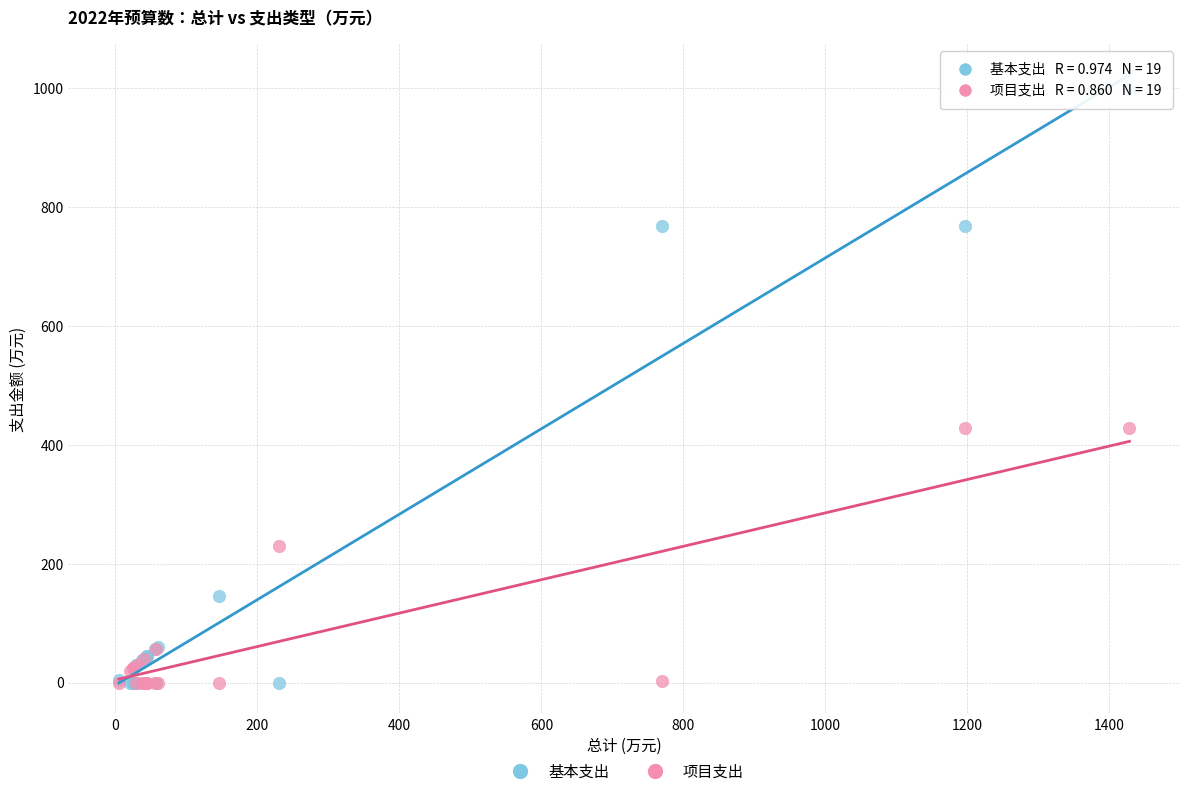

Which series contains the highest Y value?

基本支出